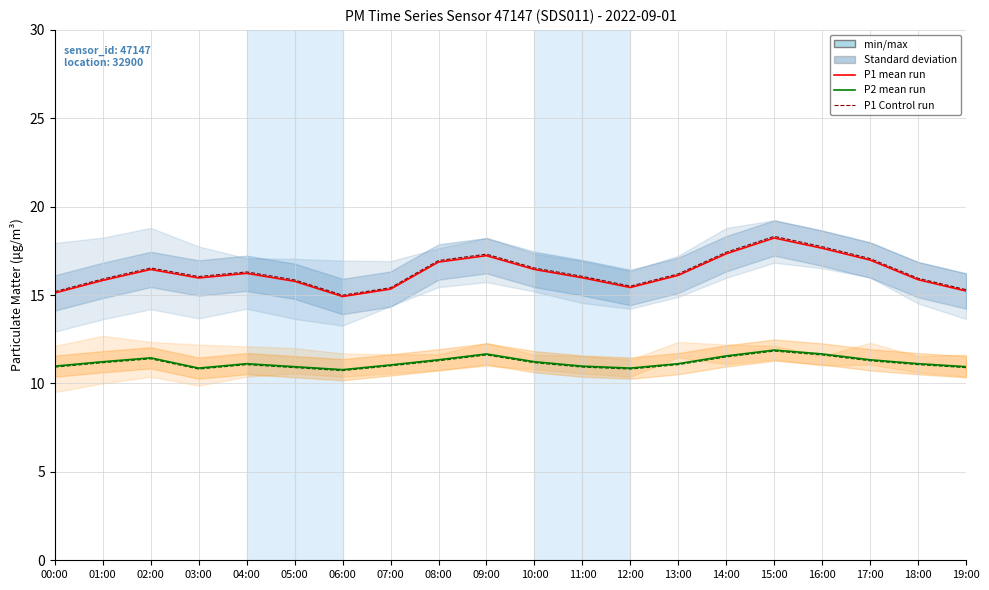

At which label does P1 mean run first exceed 16?

02:00